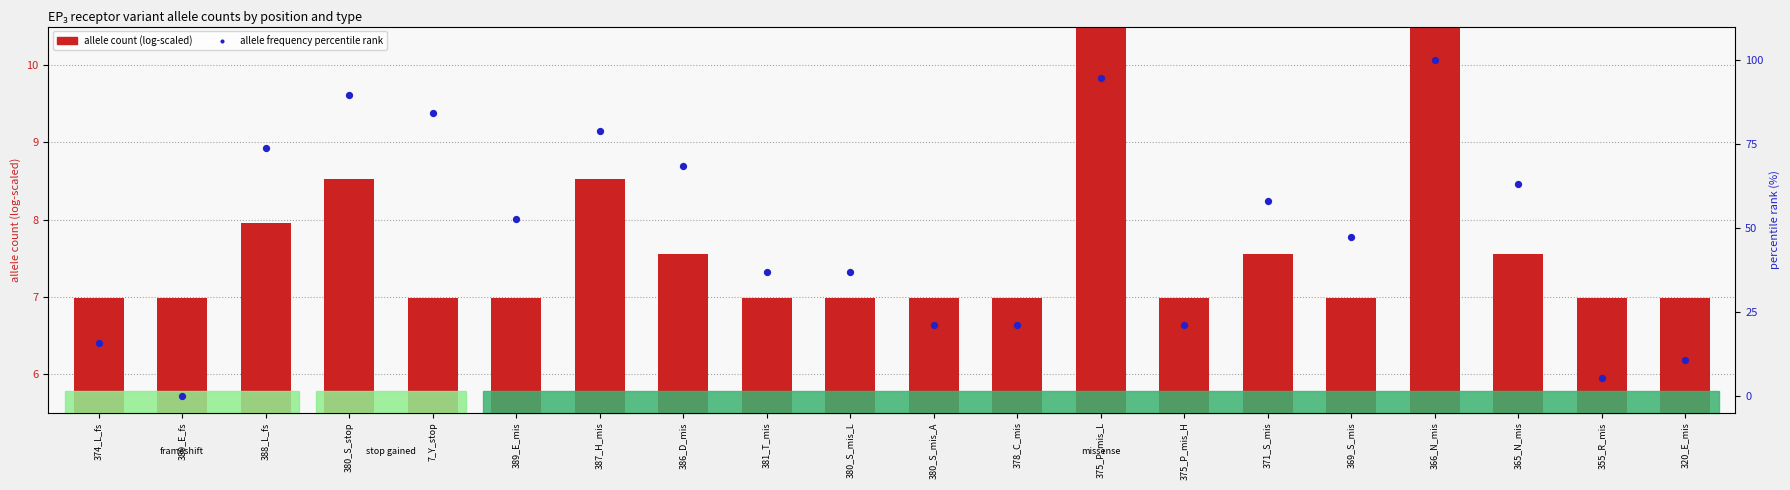

Which series has the largest Y range (max minus min)?

allele frequency percentile rank